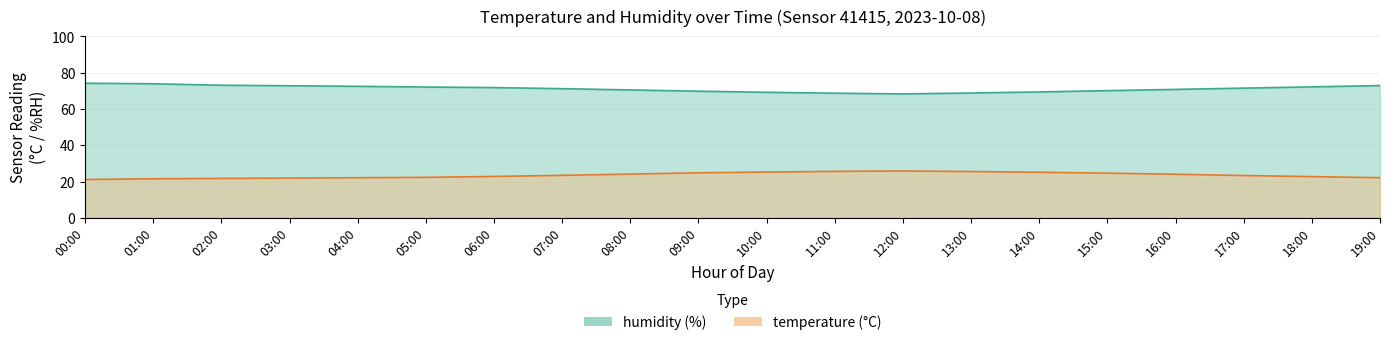

True or false: humidity and temperature intersect in this chart.

False